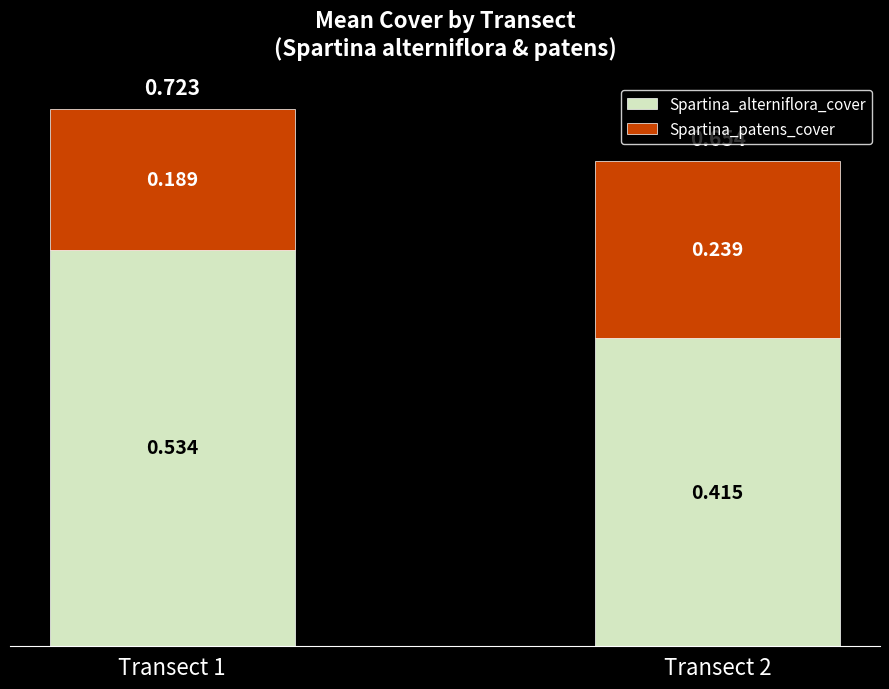

Does the chart contain stacked bars?

Yes